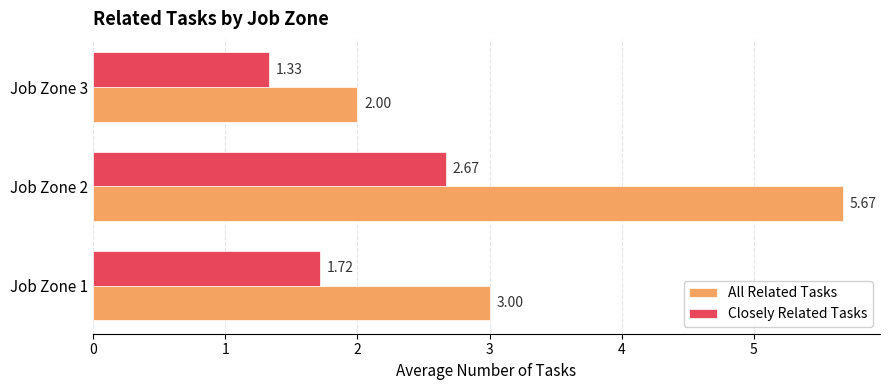

Which series has the largest total across all categories?

All Related Tasks